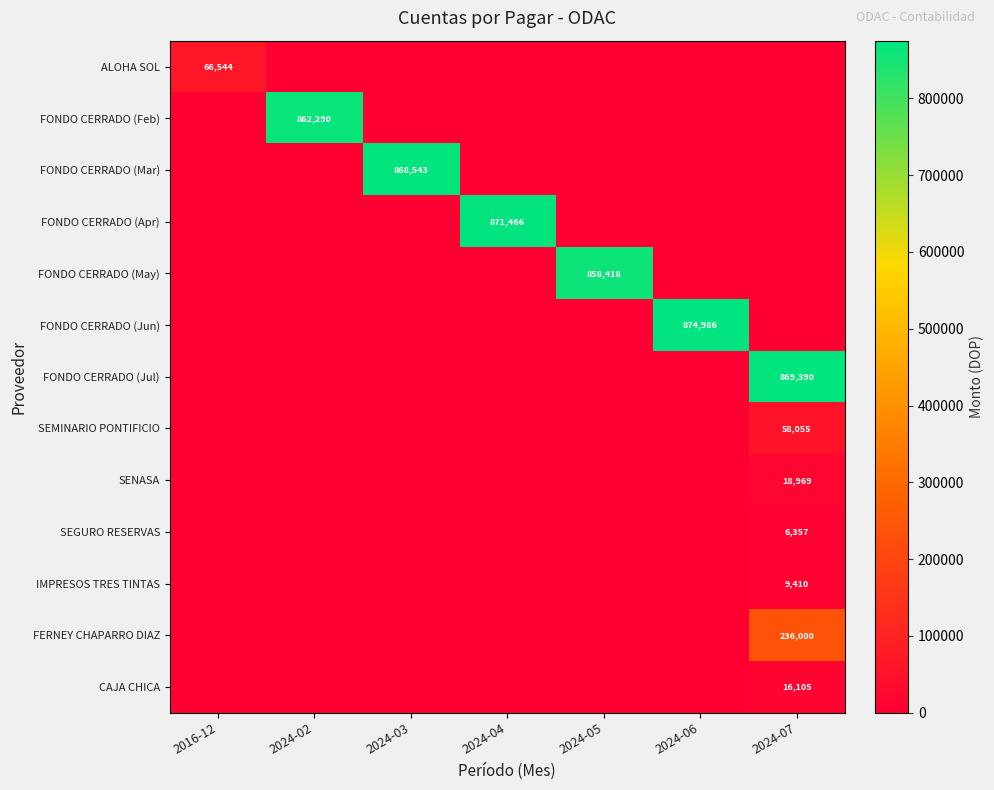

The value of FERNEY CHAPARRO DIAZ at 2024-07 is 236000. True or false?

True